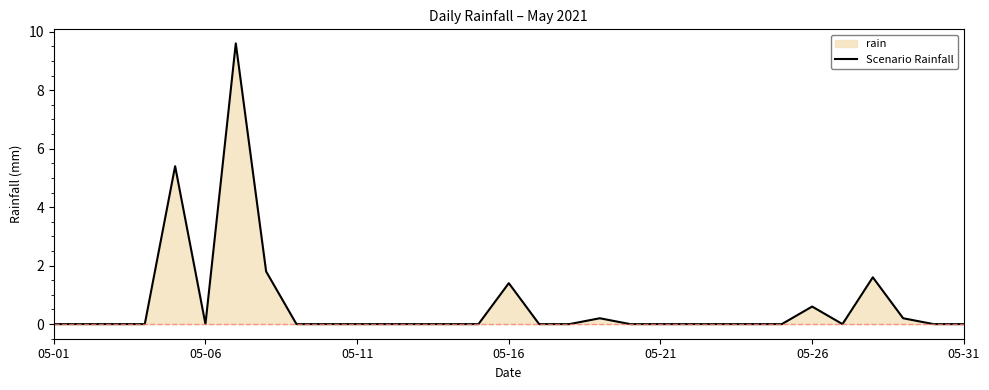

How many positive values are there?

8